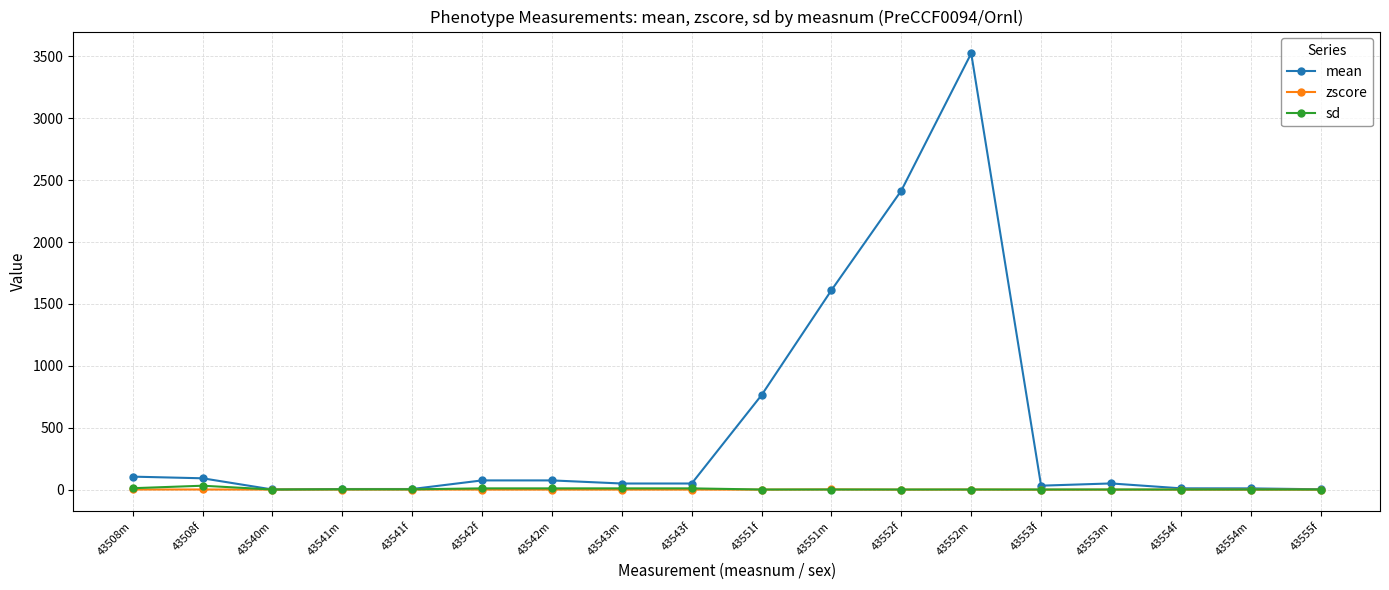

Where is mean nearest to the value 1762?

43551m